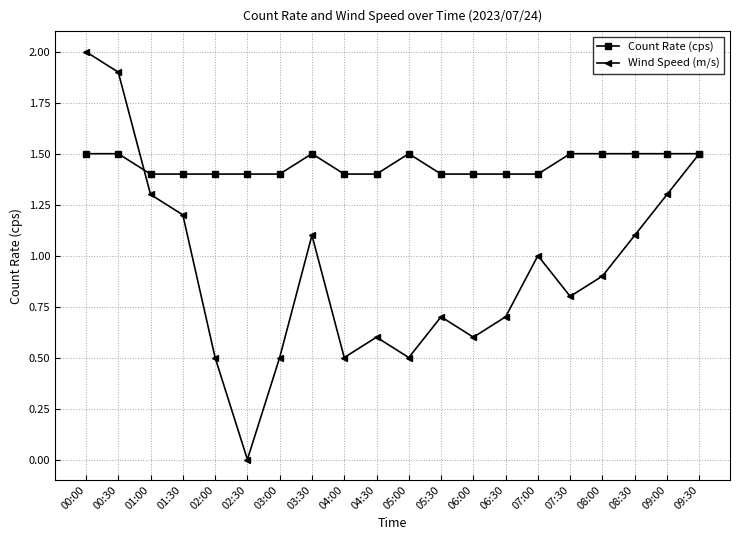

At how many categories does at least one series exceed 1?

20